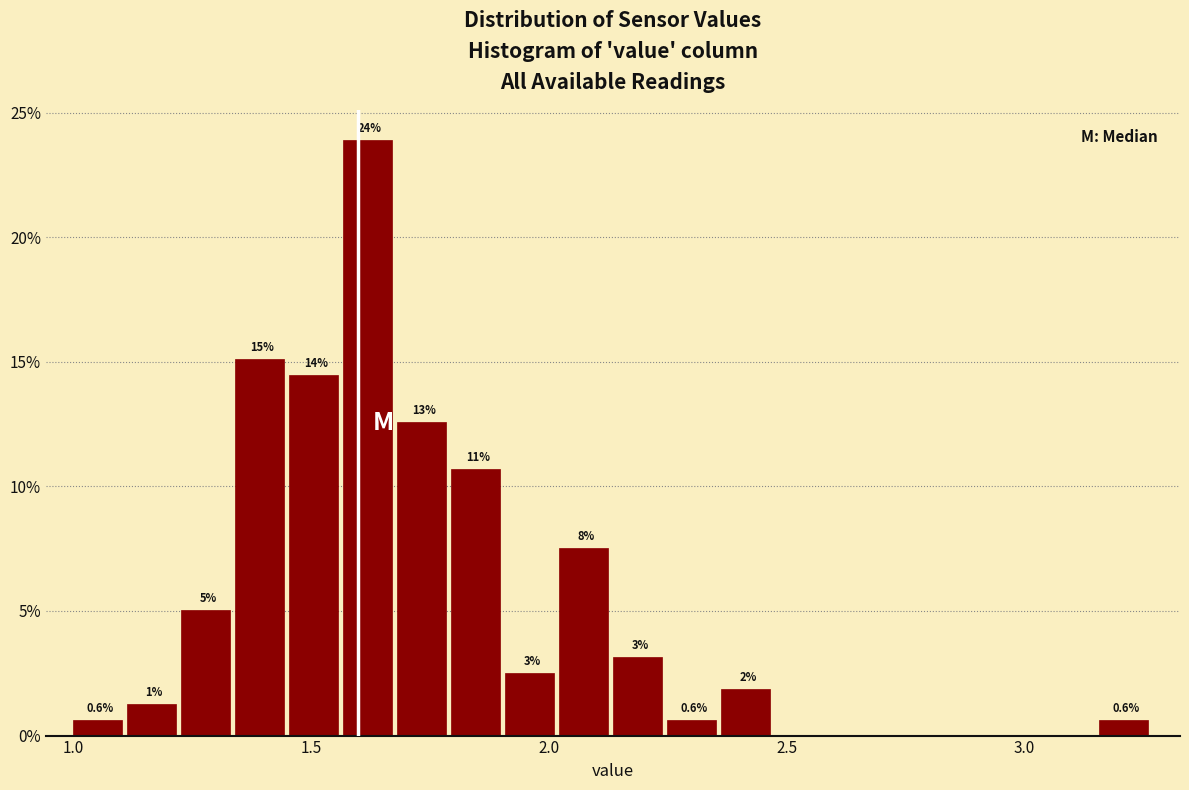

Around what value on the x-axis is the tallest bar? Give the approximate position of its centre, as read against the axis.

1.60